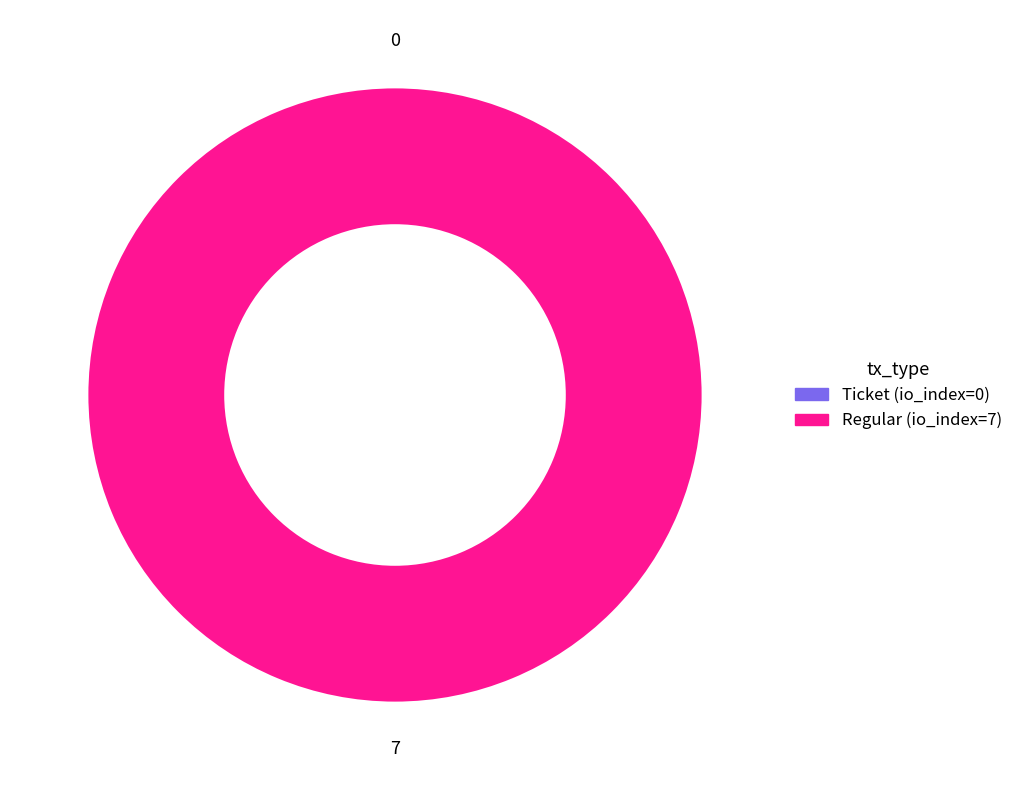

How many slices are in this pie chart?

2